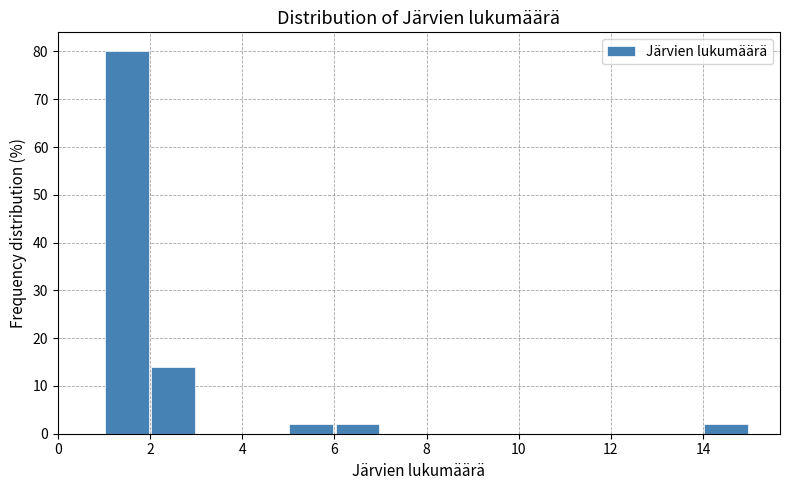

Which range on the x-axis has the tallest bar?

1 to 2